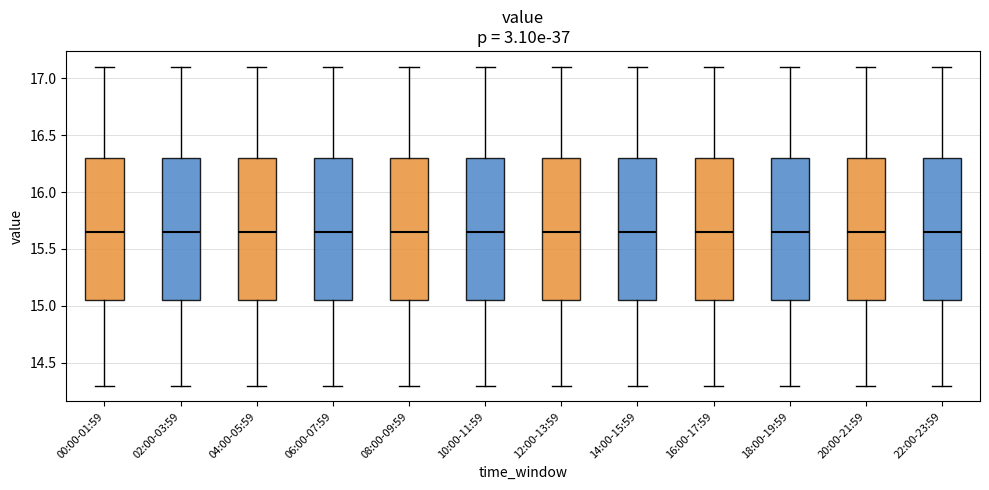

Where is the lower edge of the box for 14:00-15:59 on the y-axis? The values are not printed on the chart, so give them approximately, as read against the axis.

15.05